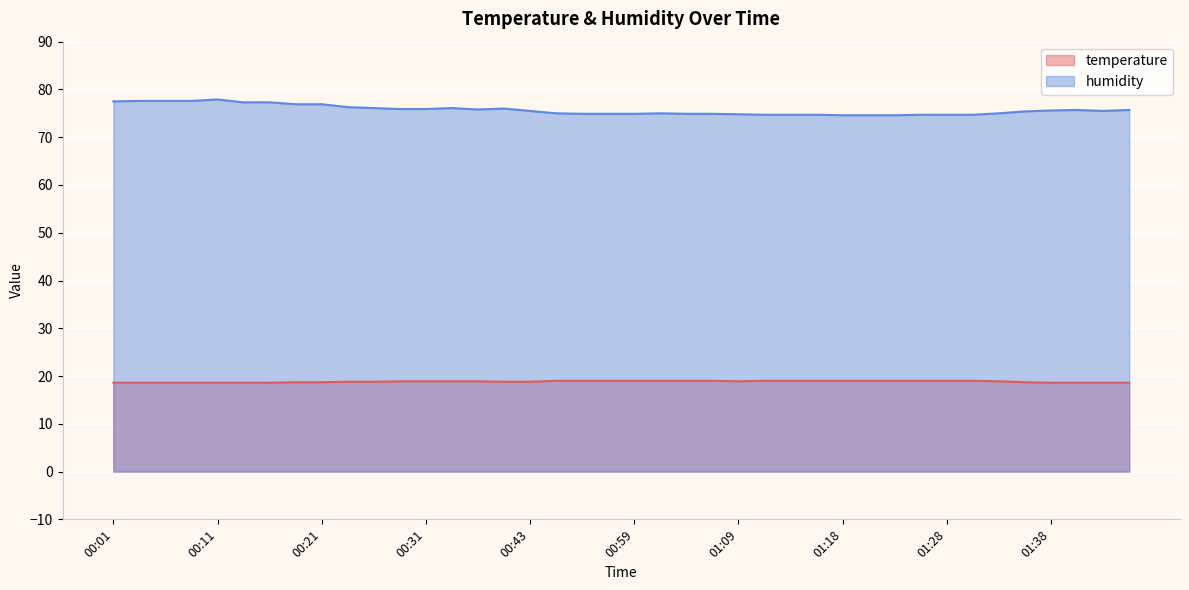

How many lines are shown in the chart?

2